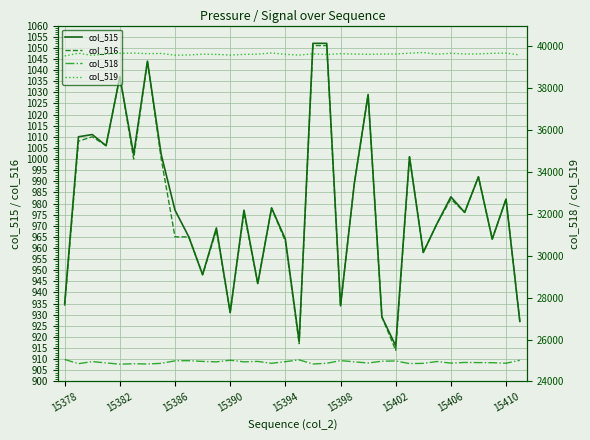

What is the lowest value of the col_515 series?

916